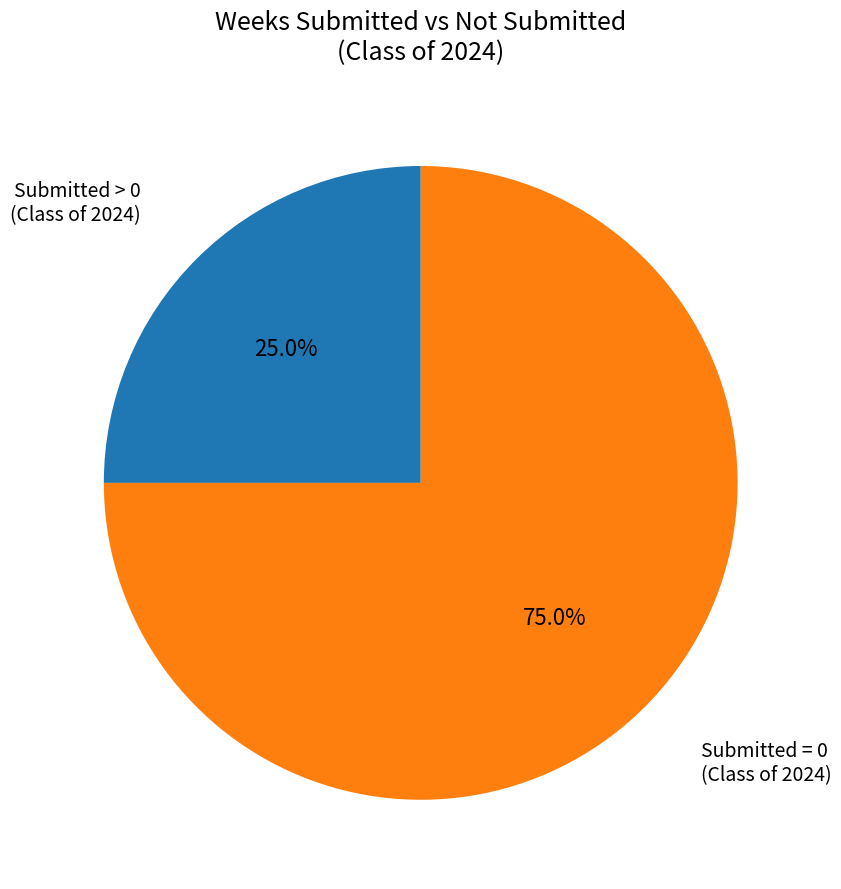

How many slices are in this pie chart?

2